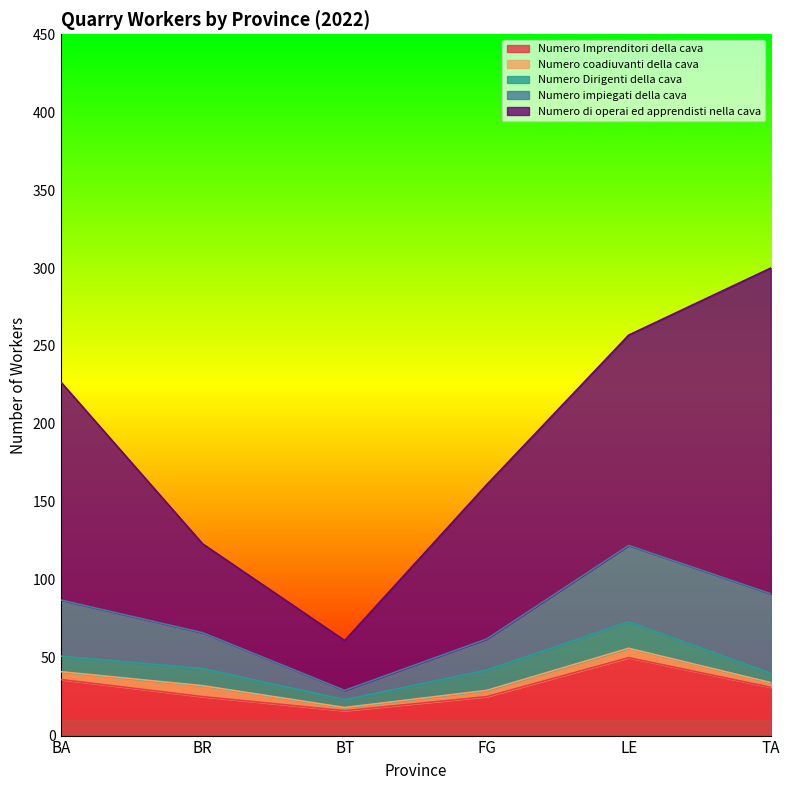

Which category has the lowest value across all series?

BT